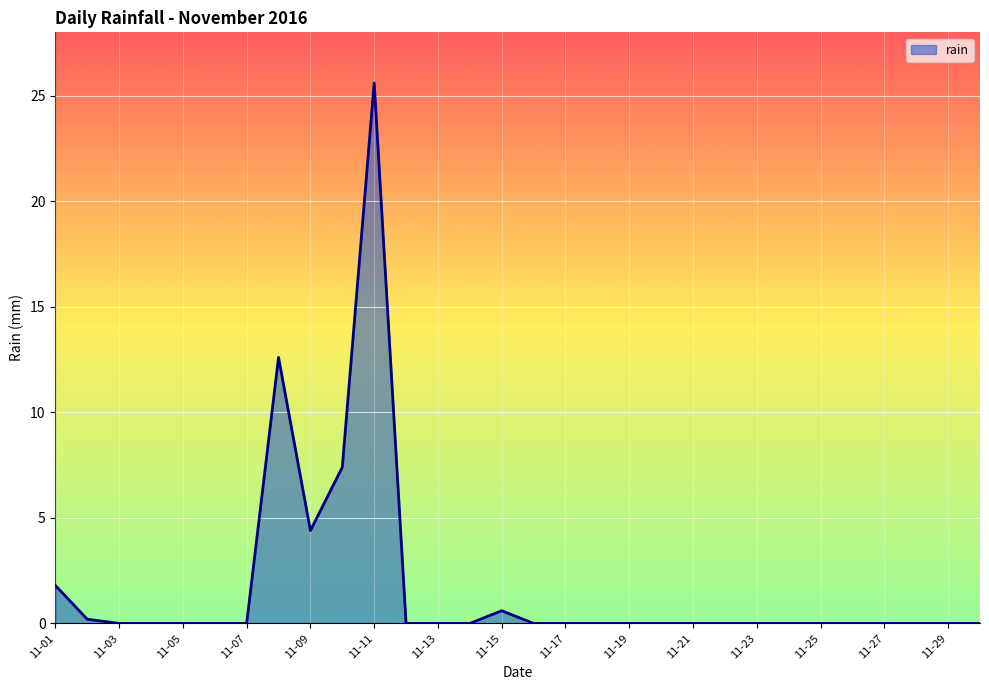

What is the difference between the maximum and minimum values?

25.6